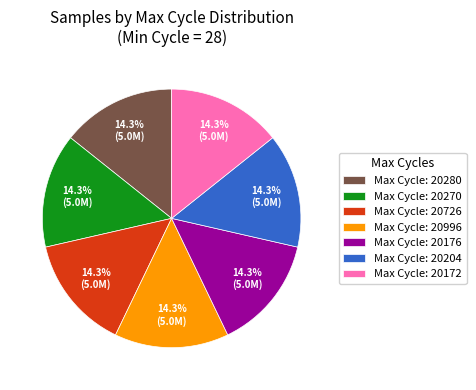

What is the ratio of the value at Max Cycle: 20726 to the value at Max Cycle: 20176?

1.0